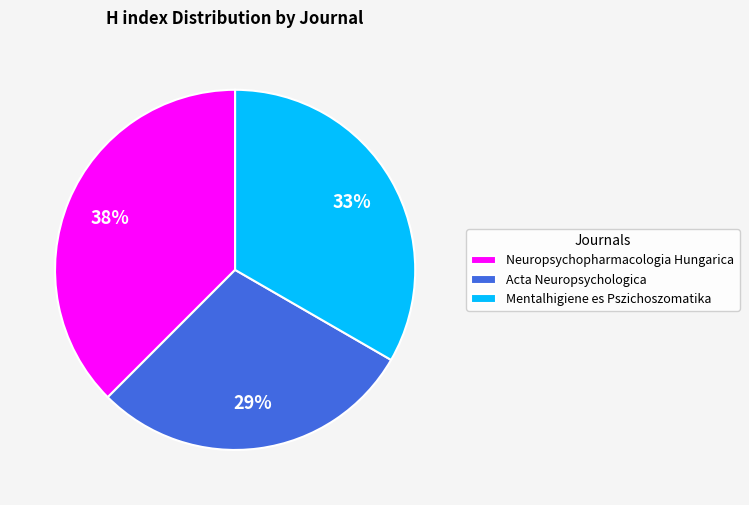

To the nearest percent, what is the combined percentage of Mentalhigiene es Pszichoszomatika and Neuropsychopharmacologia Hungarica?

71%